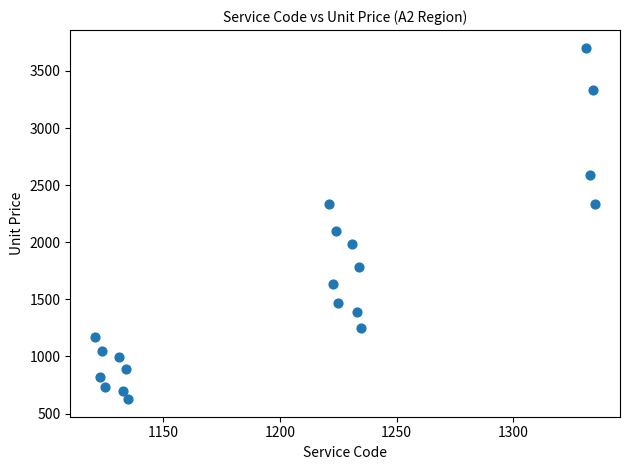

What is the range of X values (max minus min)?

214